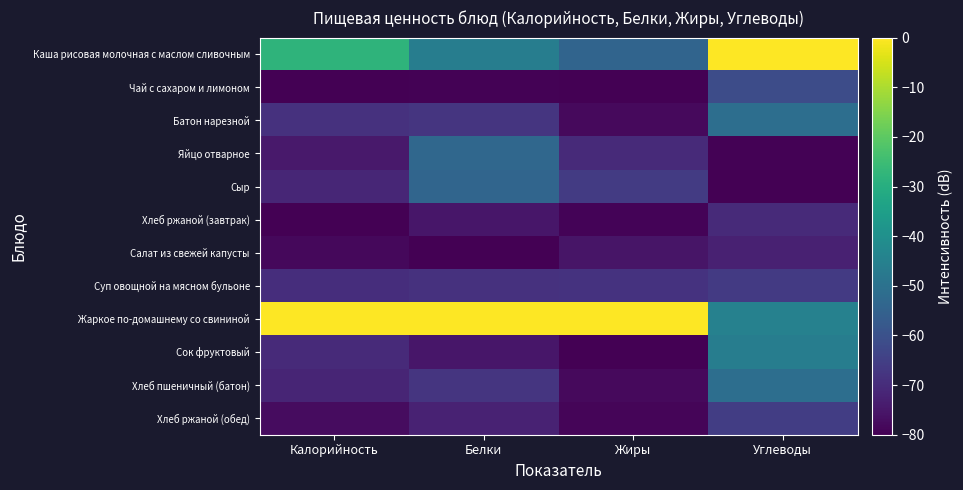

Rank the series at Калорийность from lowest to highest value.

Хлеб ржаной (завтрак), Чай с сахаром и лимоном, Салат из свежей капусты, Хлеб ржаной (обед), Яйцо отварное, Хлеб пшеничный (батон), Сыр, Сок фруктовый, Суп овощной на мясном бульоне, Батон нарезной, Каша рисовая молочная с маслом сливочным, Жаркое по-домашнему со свининой